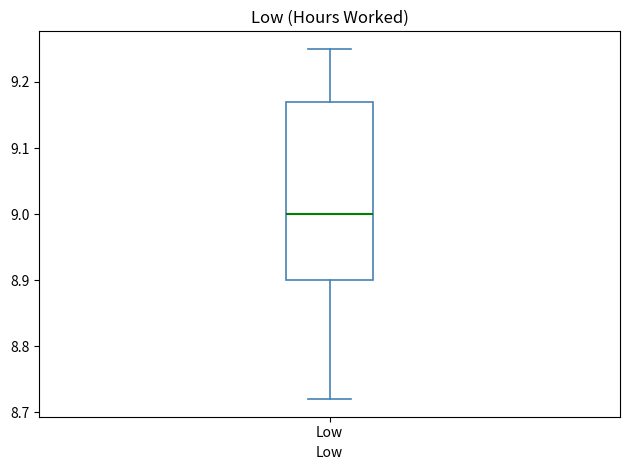

Where is the upper edge of the box for Low on the y-axis? The values are not printed on the chart, so give them approximately, as read against the axis.

9.17